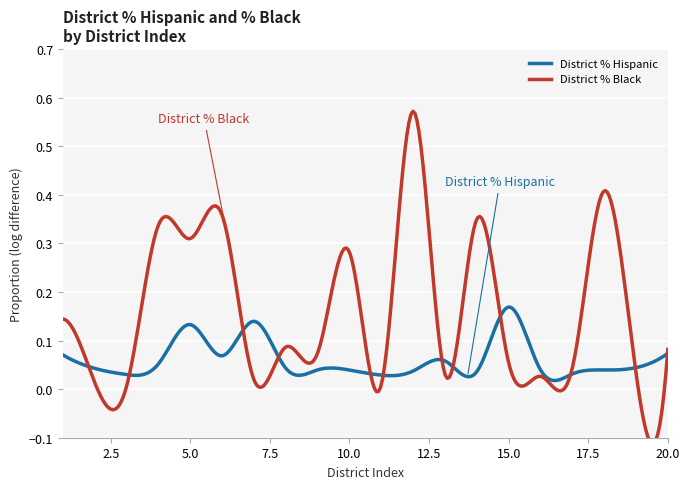

How many series are shown in this chart?

2